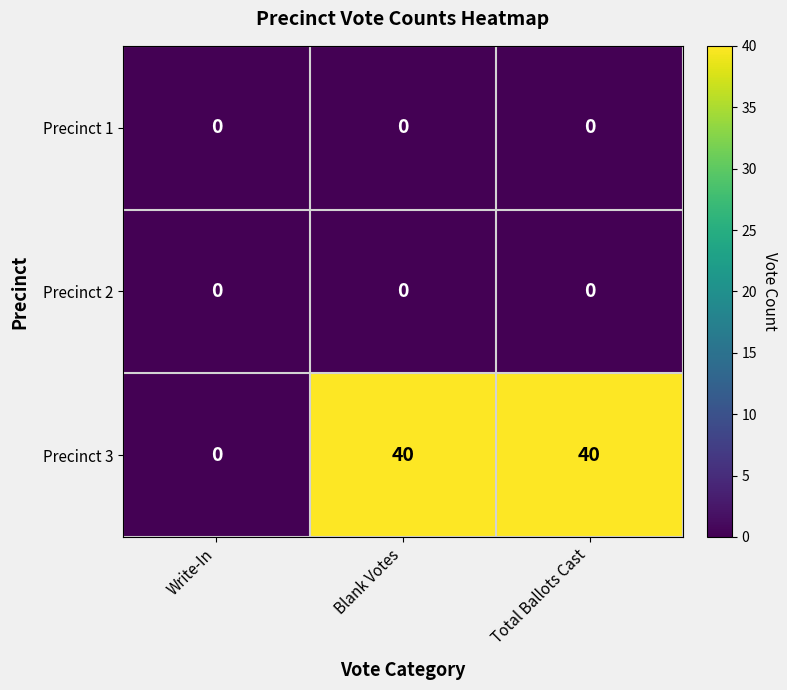

What is the greatest value displayed?

40